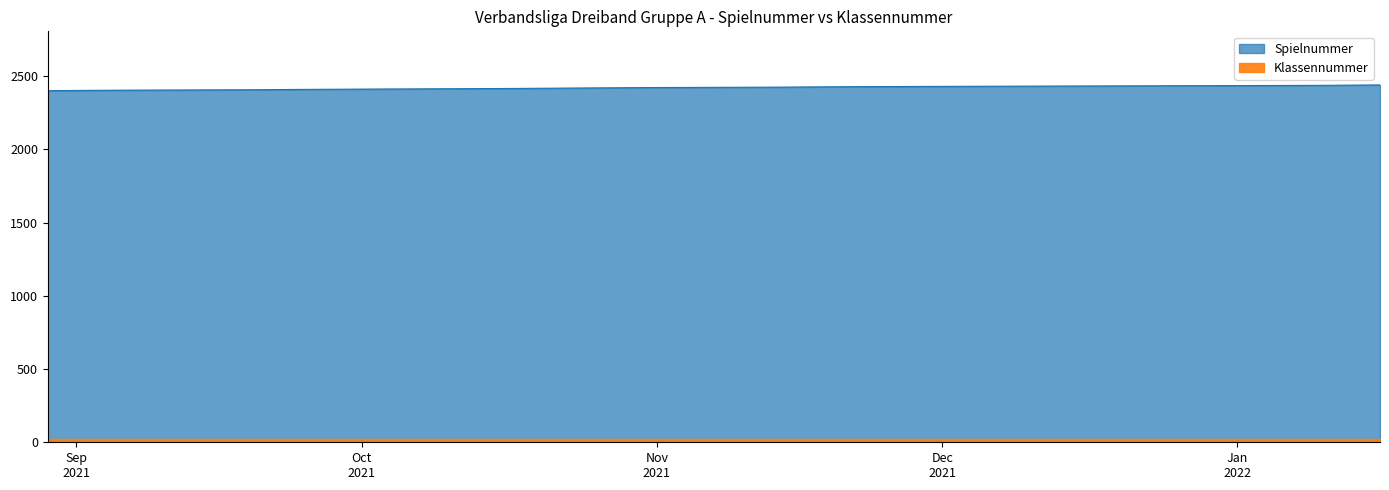

Reading left to right, what are all the values shown in this chart?

29.08.21=2401	05.09.21=2404	19.09.21=2407	26.09.21=2410	17.10.21=2416	24.10.21=2419	31.10.21=2422	14.11.21=2425	21.11.21=2428	05.12.21=2431	09.01.22=2437	16.01.22=2440